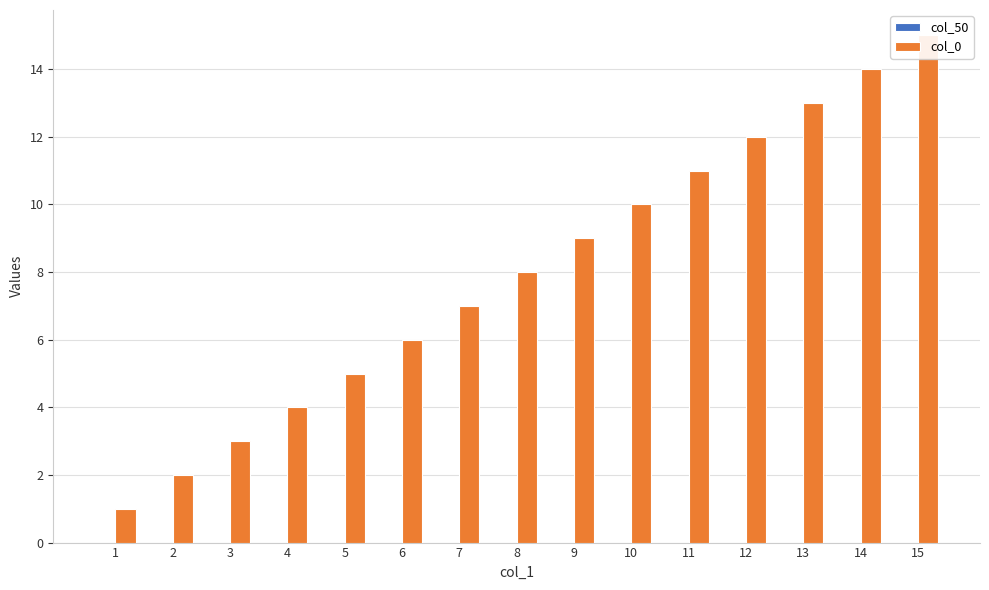

True or false: col_0 has a value of 15 at 15.

True